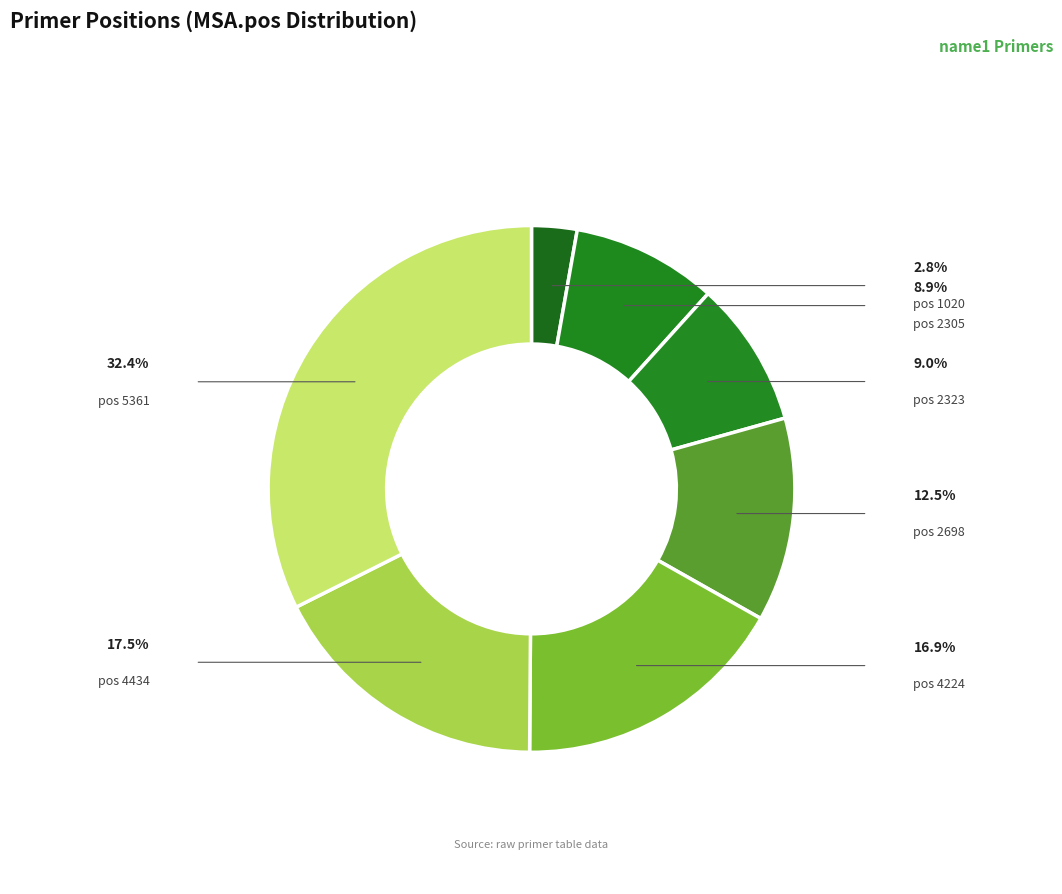

To the nearest percent, what is the average slice percentage?

14%